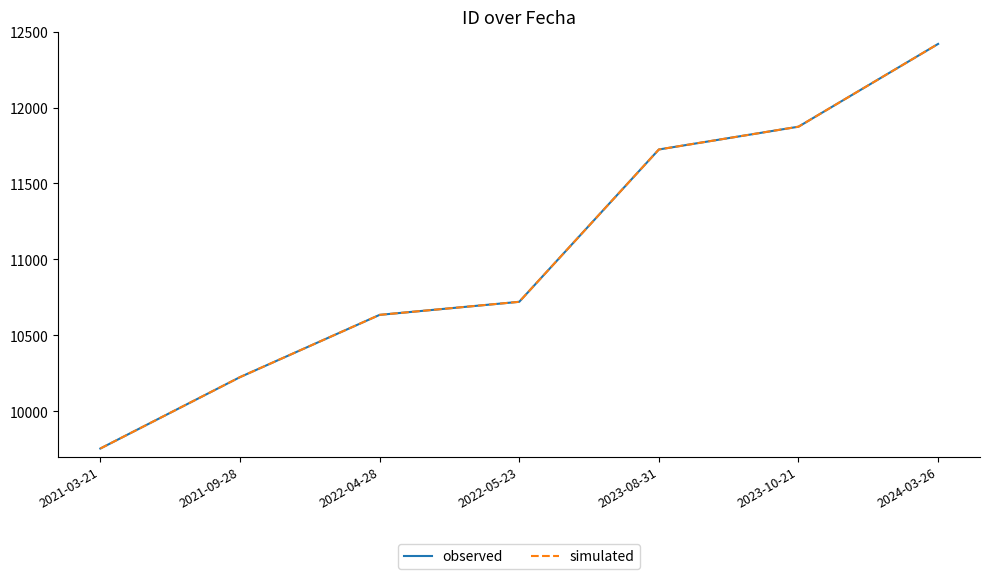

What is the value of the simulated point at the 3rd from the left?

10635